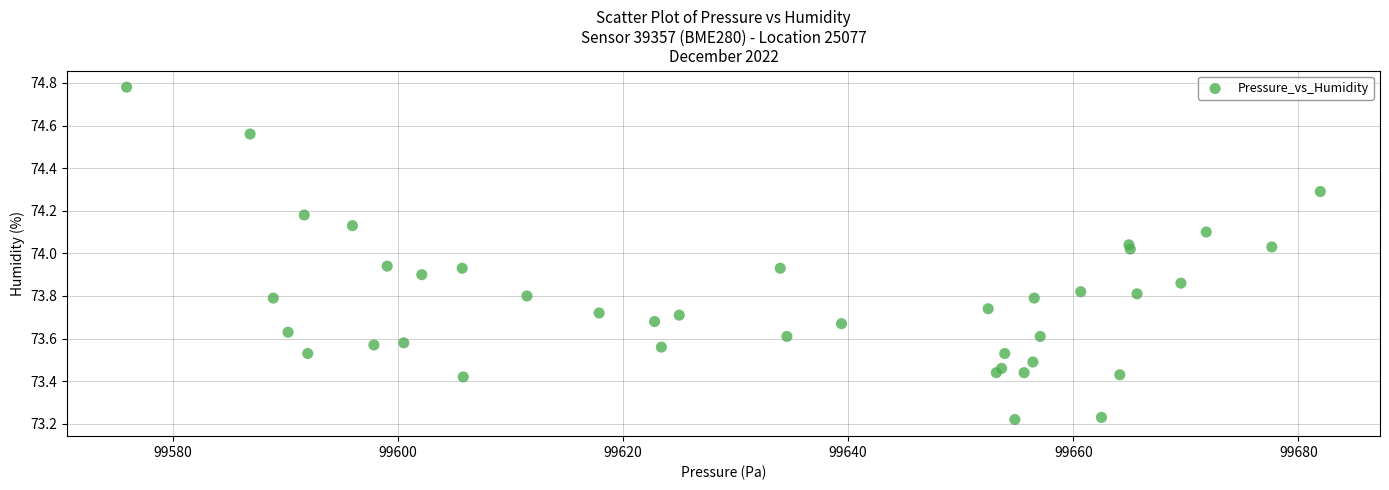

What is the range of X values (max minus min)?

106.0